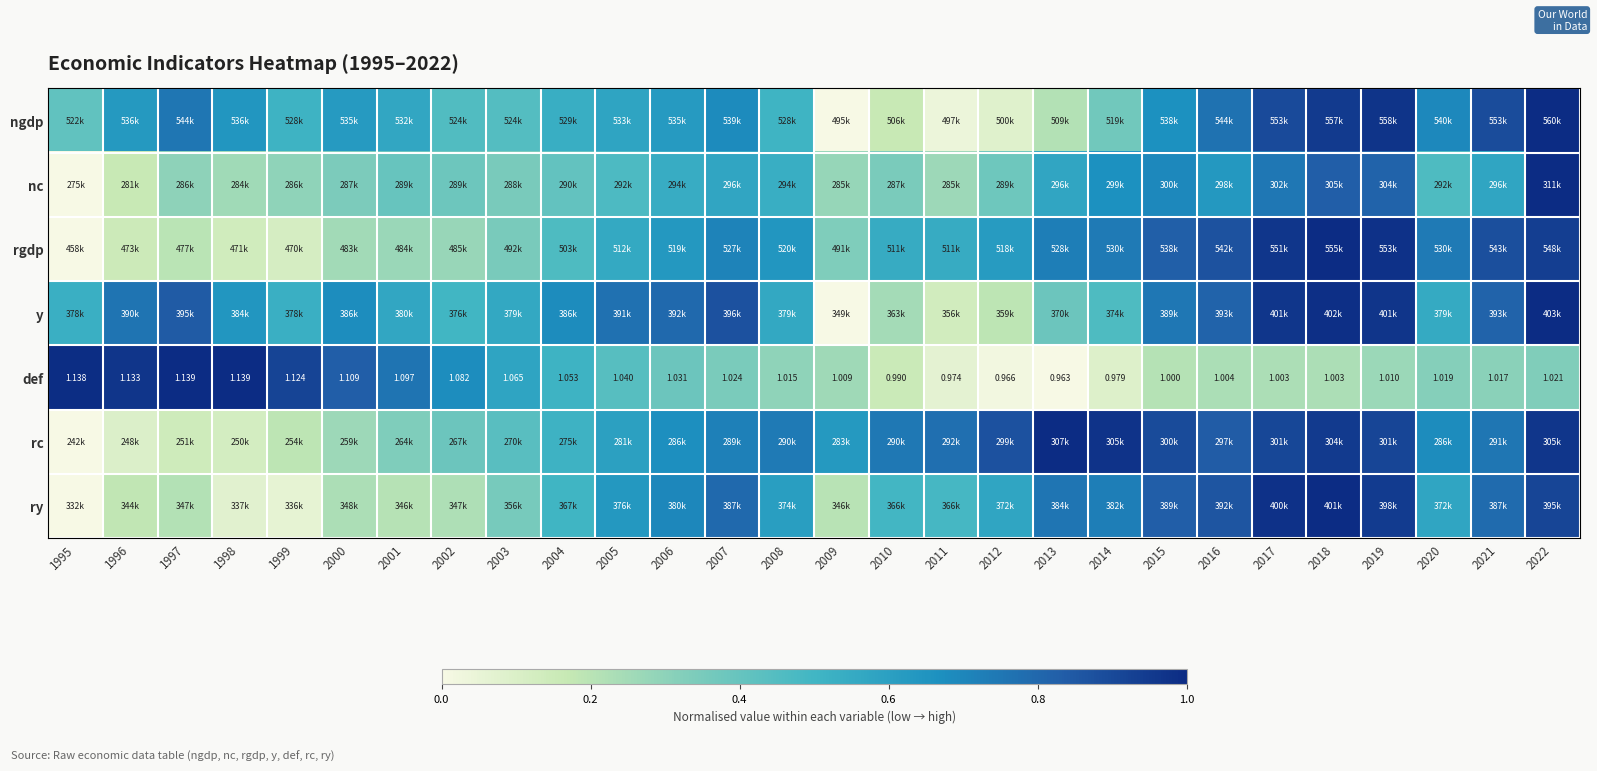

What is the sum of the y values at 2018 and 1998?

1.6